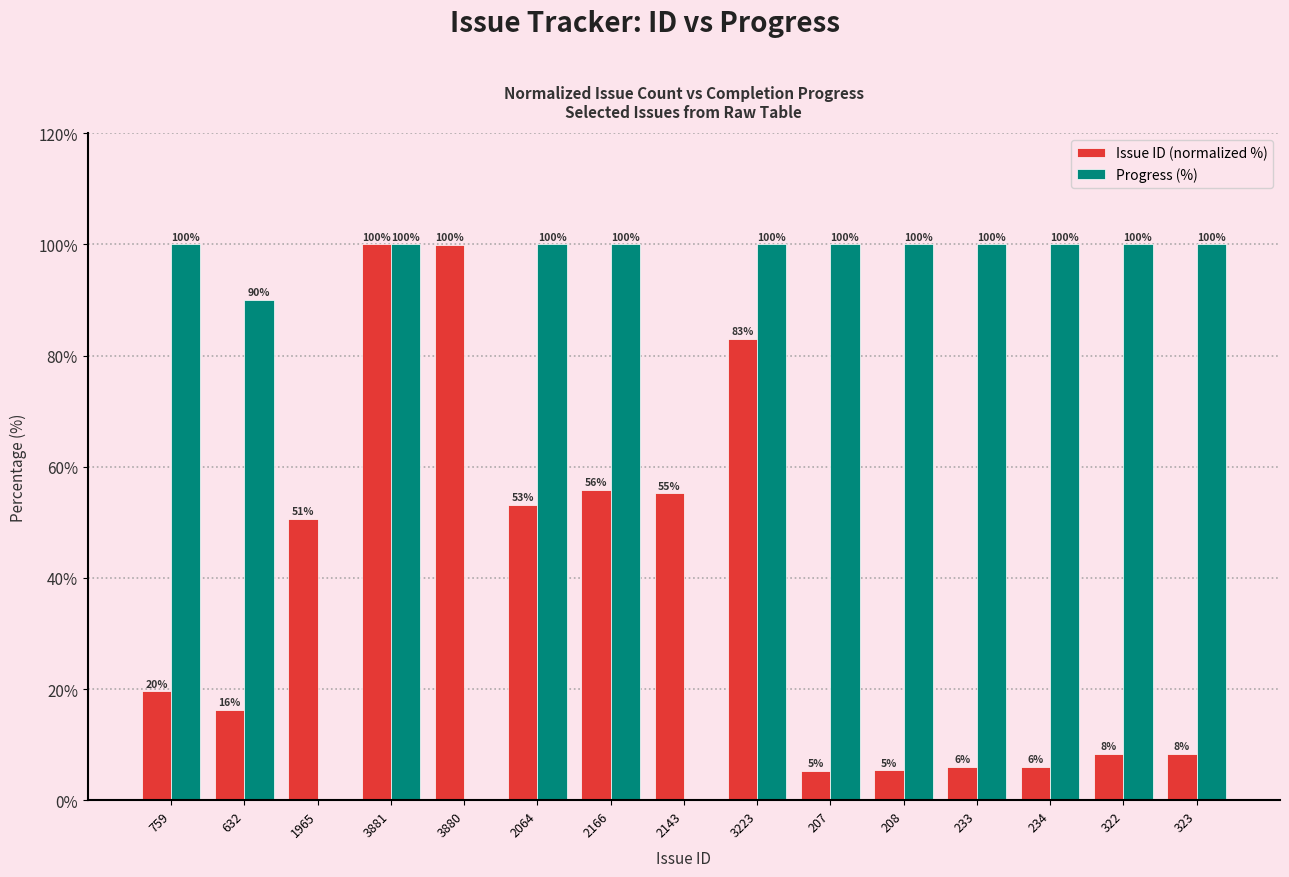

Is it true that Progress (%) equals 0.0 at 3880?

True